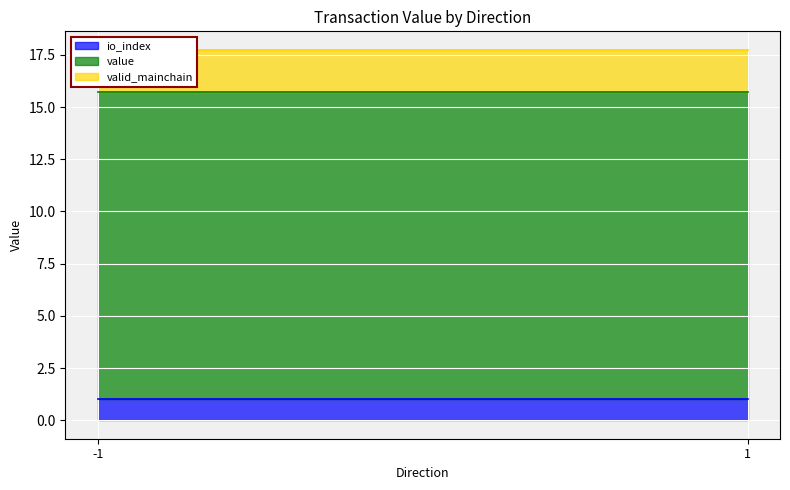

How many series are shown in this chart?

3